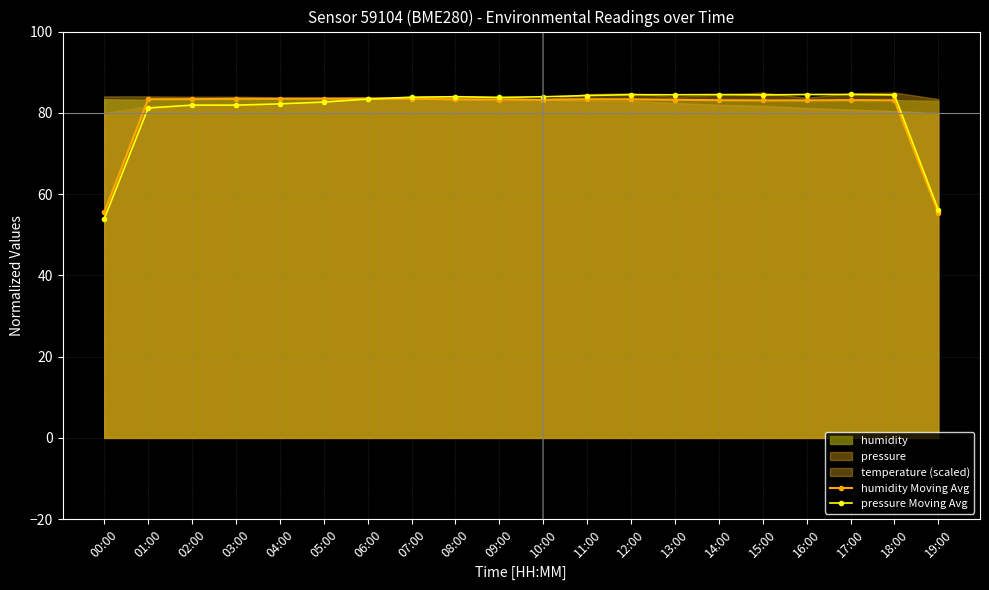

The value of humidity Moving Avg at 01:00 is 137.7. True or false?

False